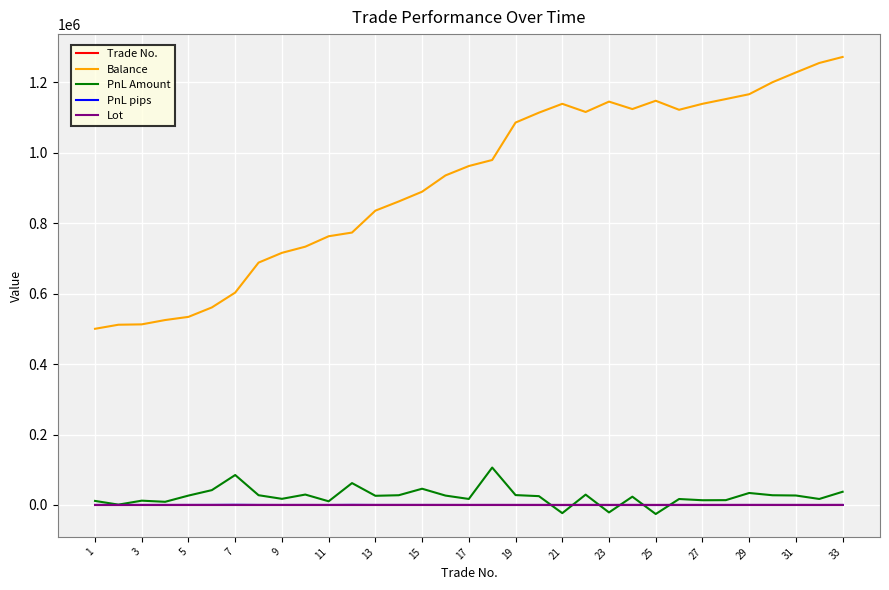

What is the lowest value of the Balance series?

500000.0